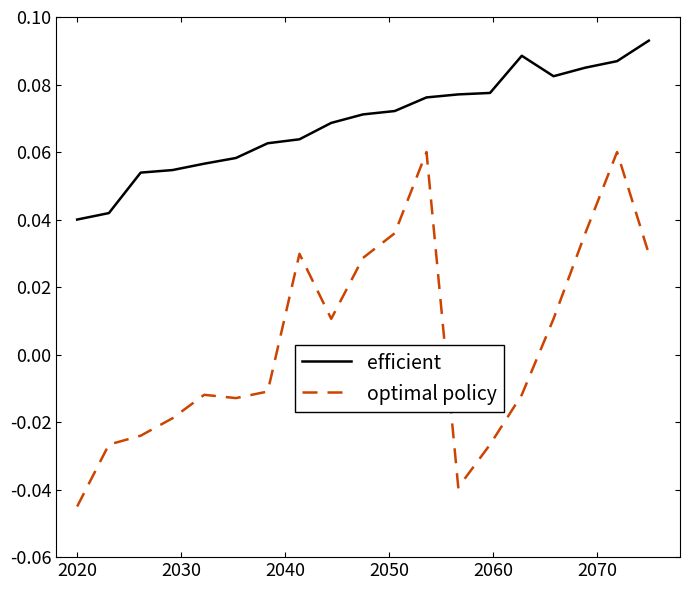

Which series has the largest total across all categories?

efficient